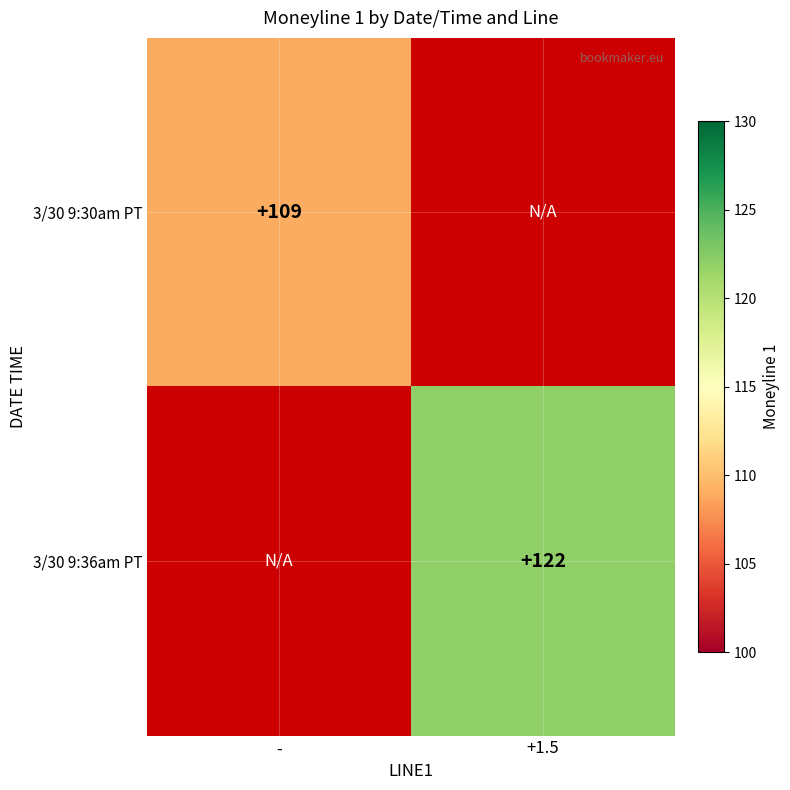

Count the number of data series in this chart.

2